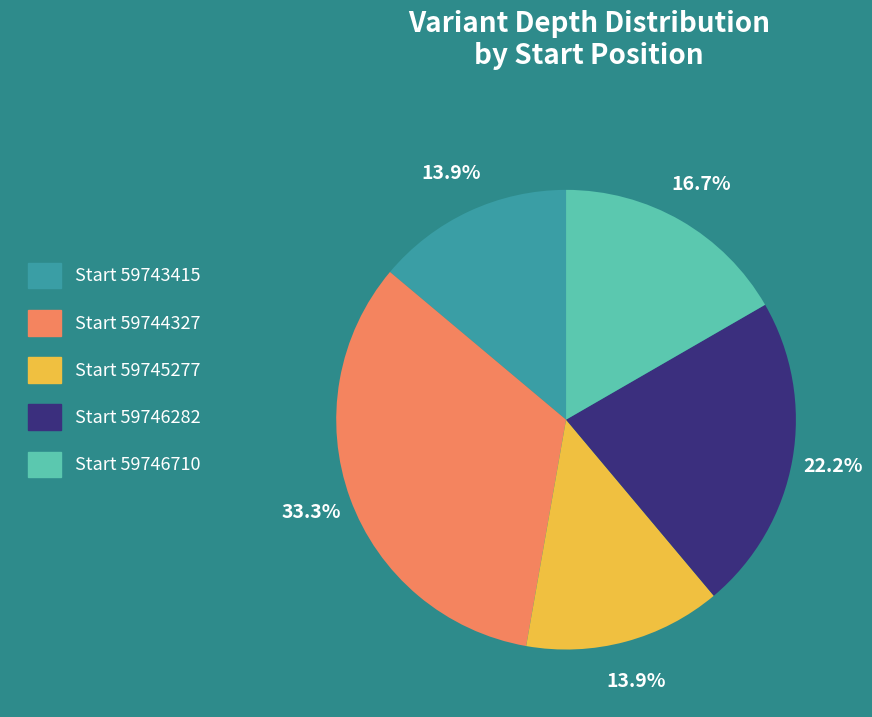

To the nearest percent, what is the average slice percentage?

20%